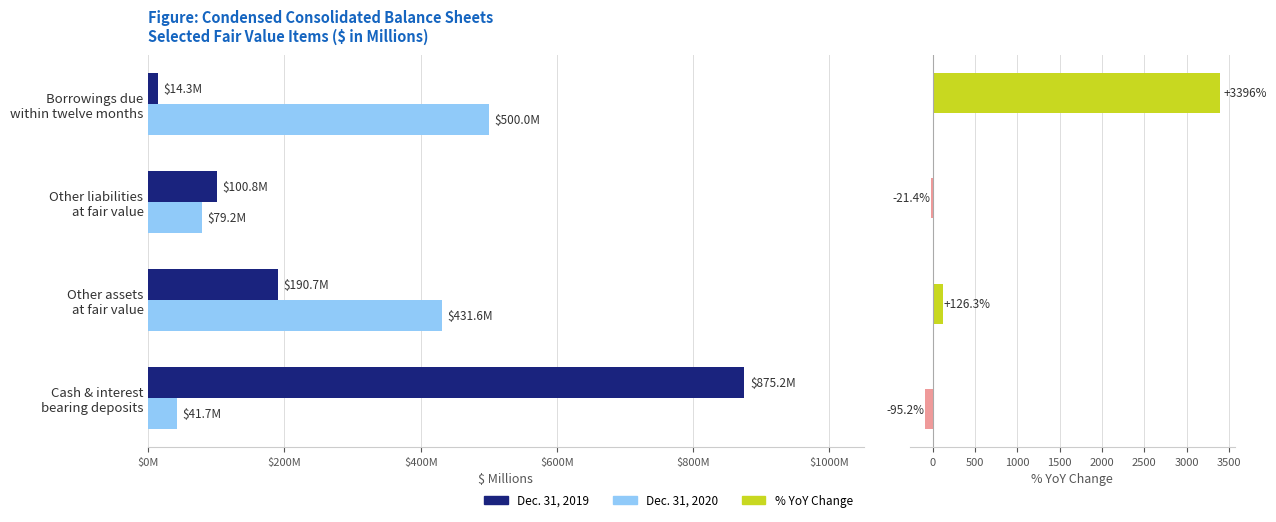

What is the difference between the Dec. 31, 2020 values at Other assets at fair value and Borrowings due within twelve months?

68.4